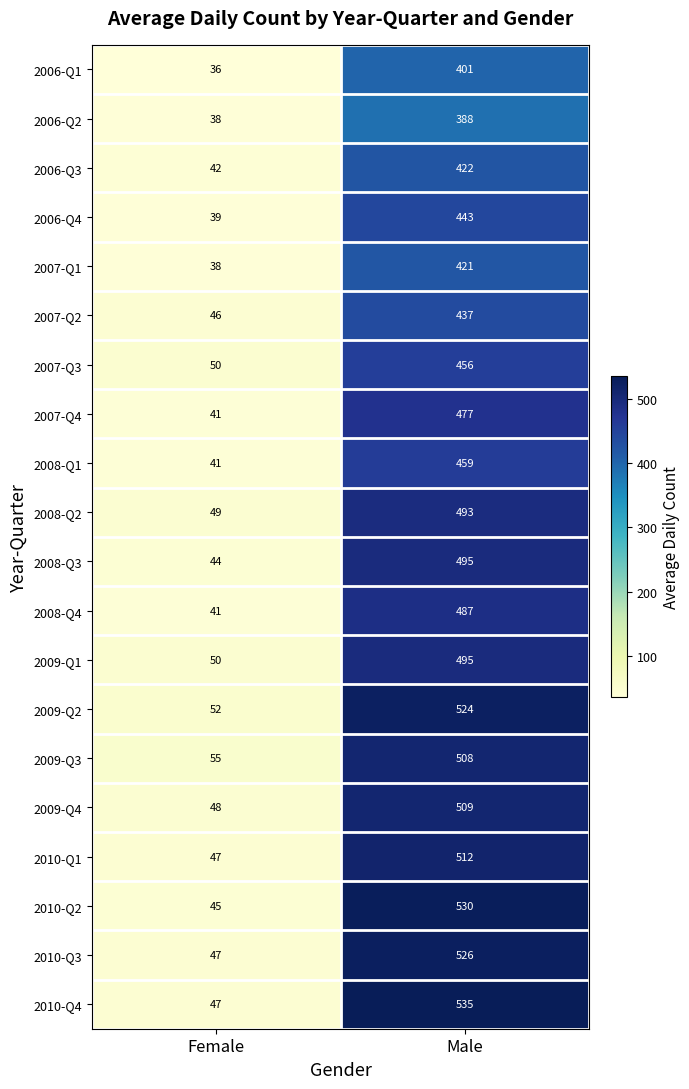

What is the approximate value of 2007-Q1 at Male, to the nearest 10?

420